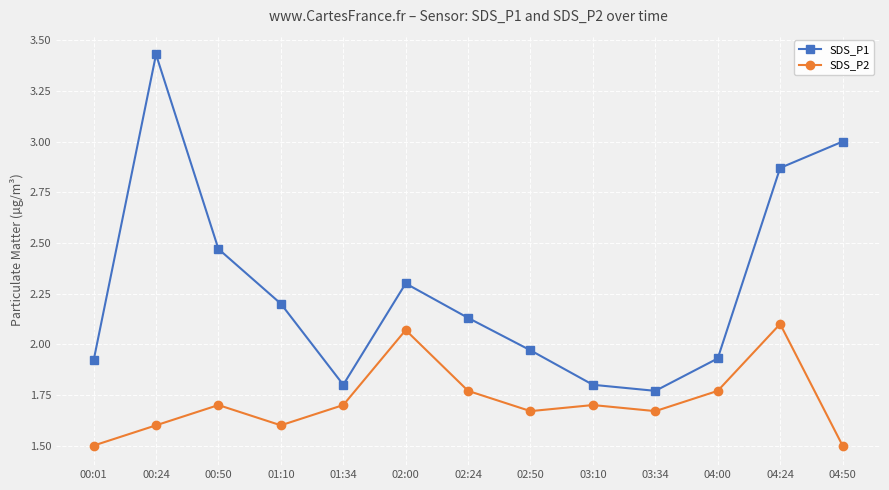

True or false: SDS_P1 and SDS_P2 cross at least once.

False